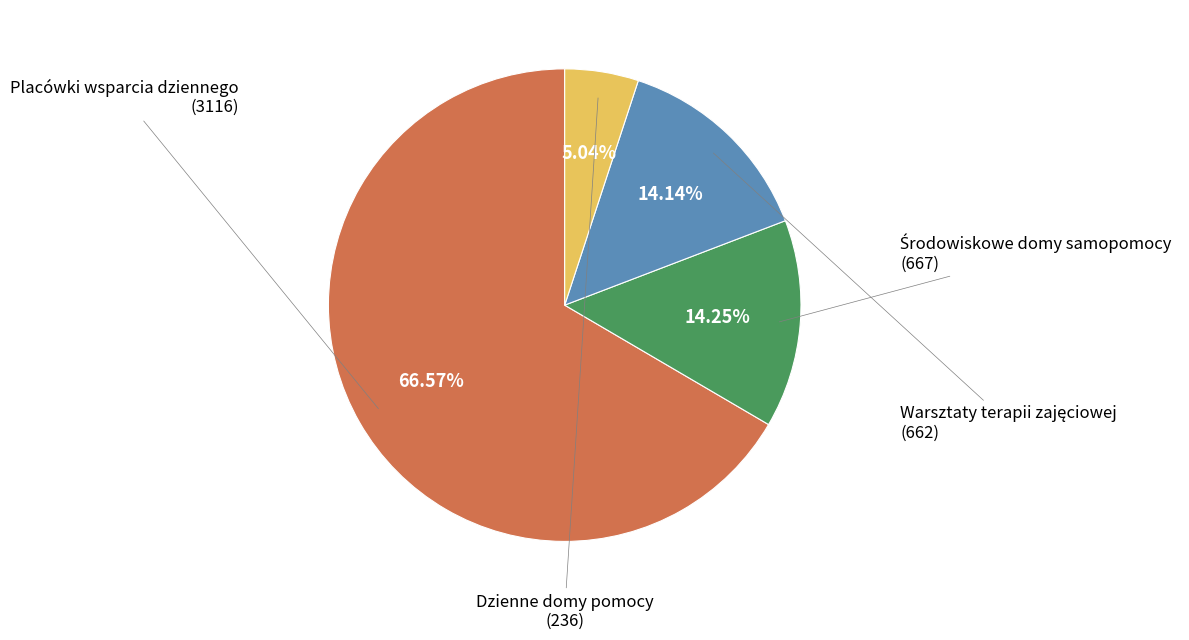

Count the number of slices in the pie.

4